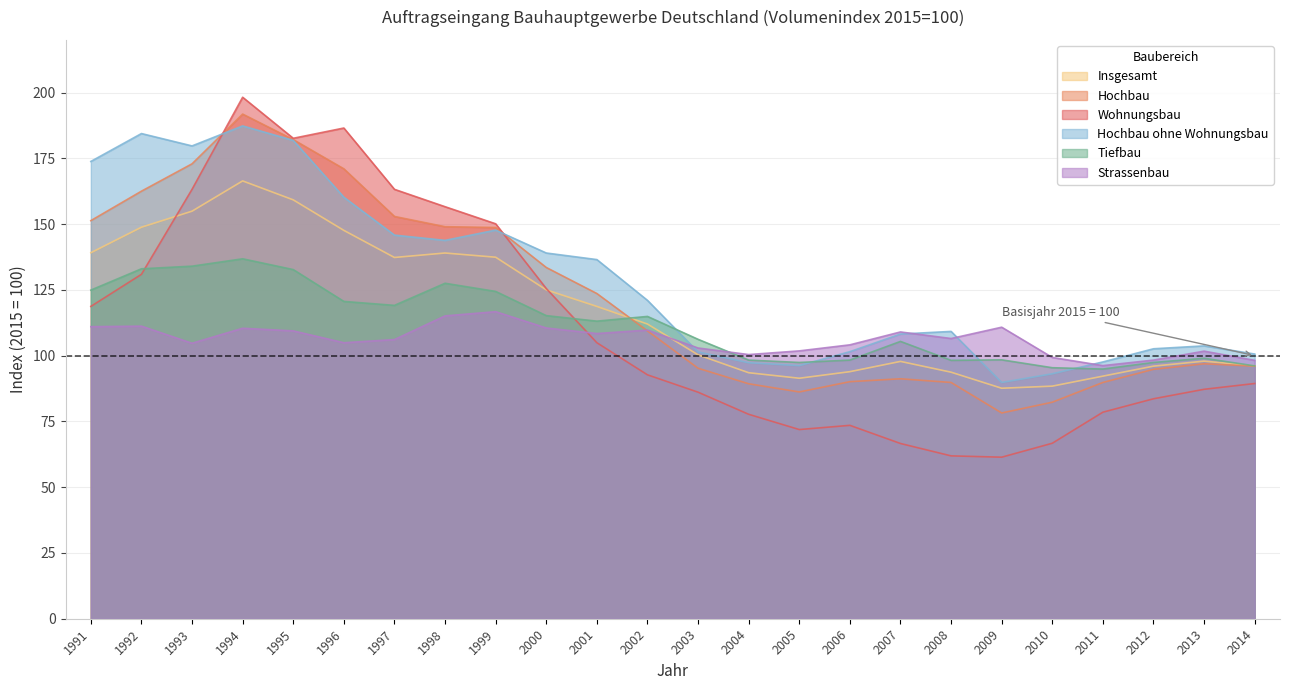

Read the Hochbau value at 1998.

149.0